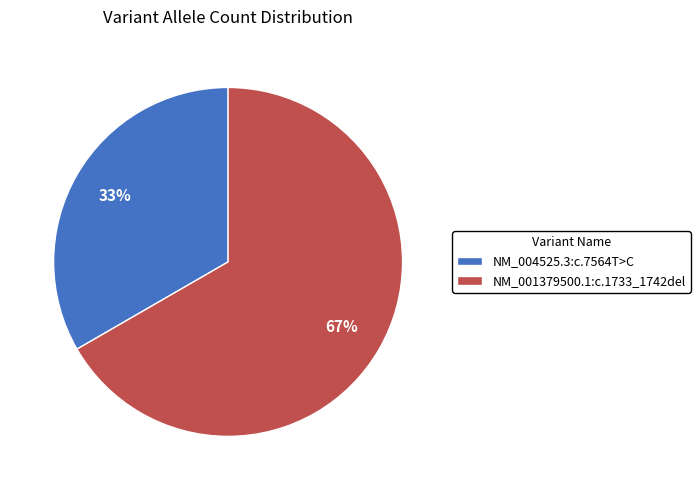

The NM_001379500.1:c.1733_1742del slice represents 59% of the pie. True or false?

False